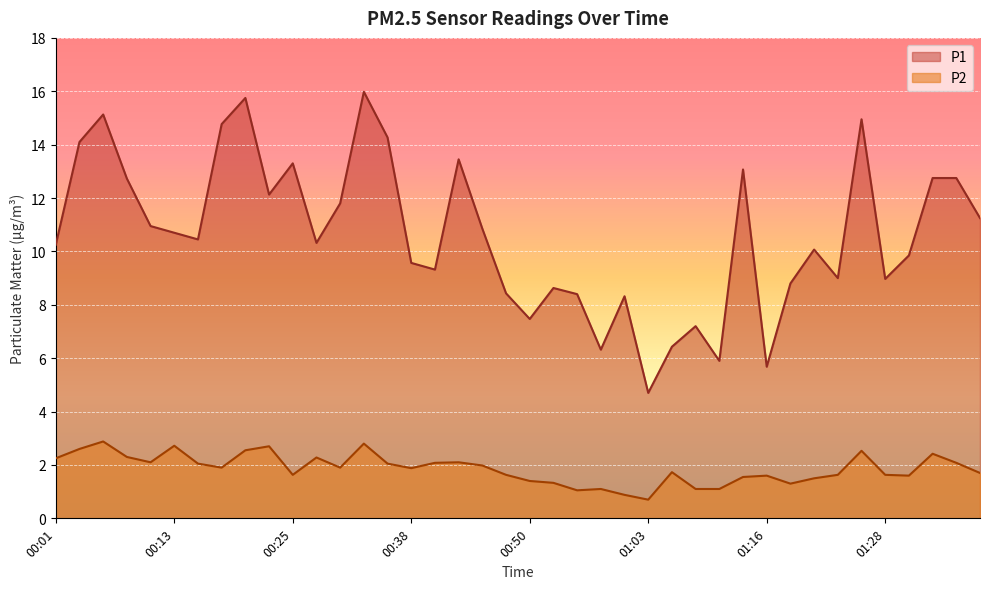

Reading left to right, what are all the values shown in this chart?

P1: 10.2	14.1	15.1	12.7	10.9	10.7	10.4	14.8	15.8	12.1	13.3	10.3	11.8	16.0	14.3	9.6	9.3	13.4	10.8	8.4	7.5	8.6	8.4	6.3	8.3	4.7	6.4	7.2	5.9	13.1	5.7	8.8	10.1	9.0	14.9	9.0	9.8	12.8	12.8	11.2
P2: 2.2	2.6	2.9	2.3	2.1	2.7	2.0	1.9	2.5	2.7	1.6	2.3	1.9	2.8	2.0	1.9	2.1	2.1	2.0	1.6	1.4	1.3	1.1	1.1	0.9	0.7	1.7	1.1	1.1	1.6	1.6	1.3	1.5	1.6	2.5	1.6	1.6	2.4	2.1	1.7